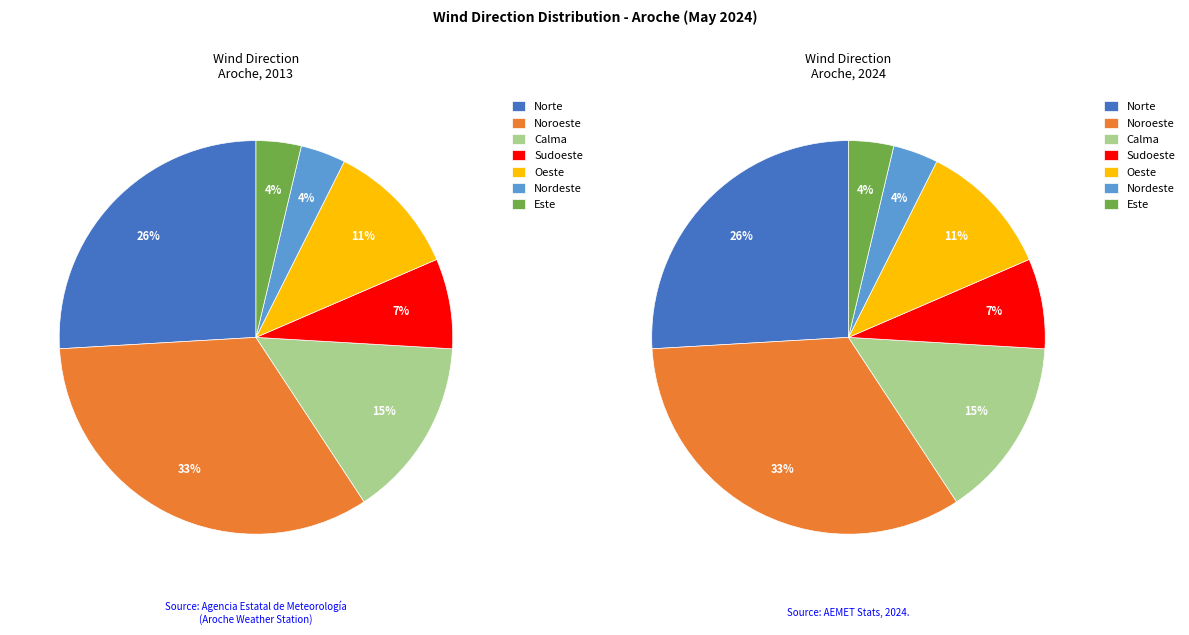

What percentage do Norte and Este together represent?

29.6%